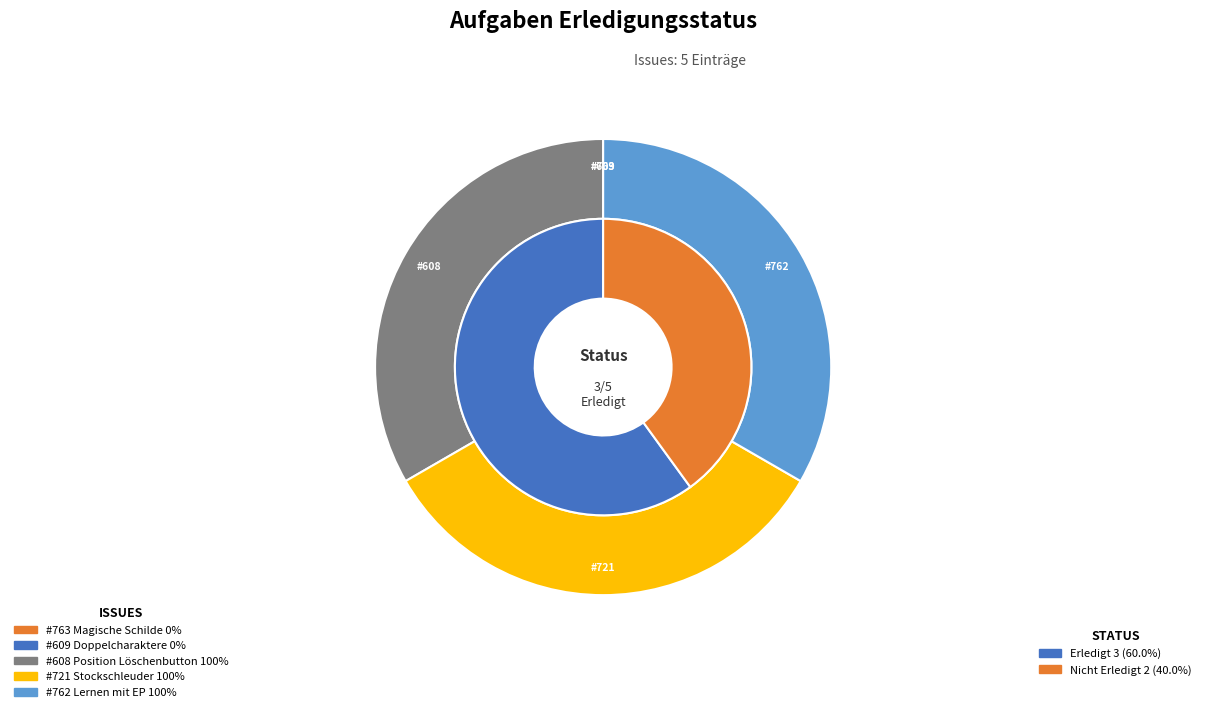

What is the smallest slice in the pie chart?

763